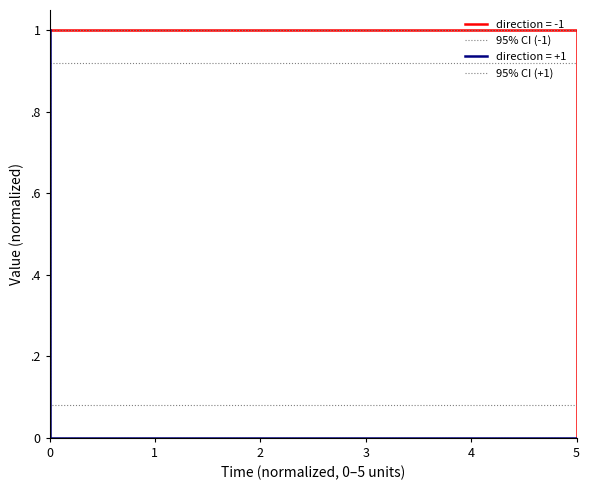

Where is 95% CI (+1) nearest to the value 0?

3